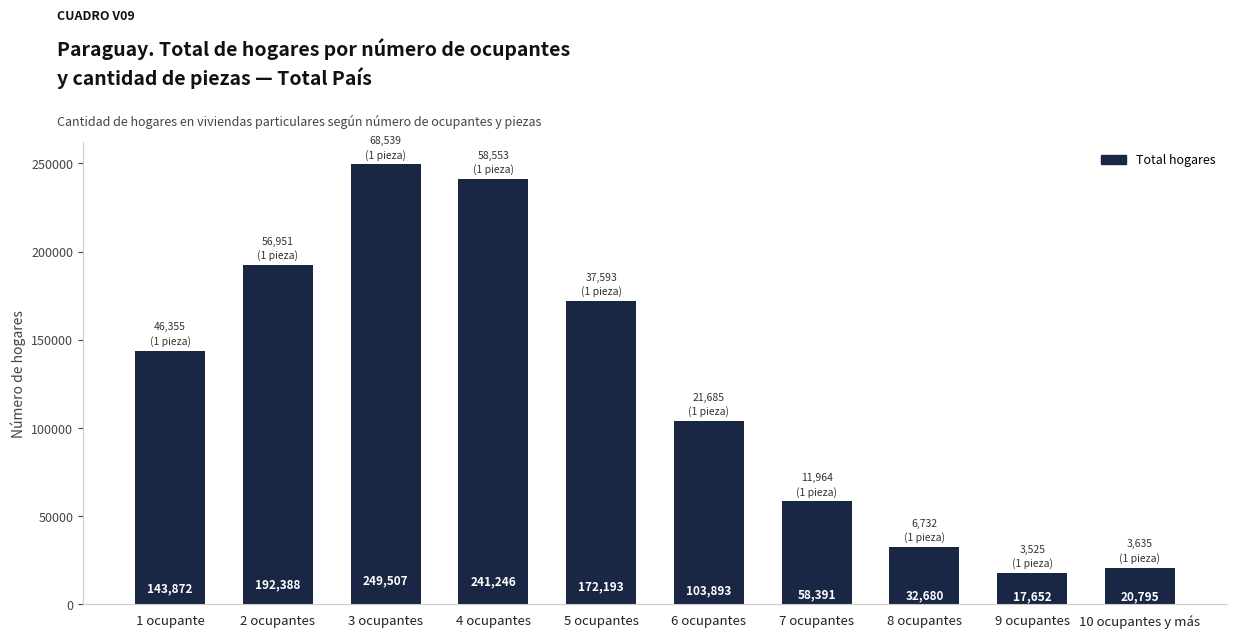

How many distinct data groups are displayed?

1